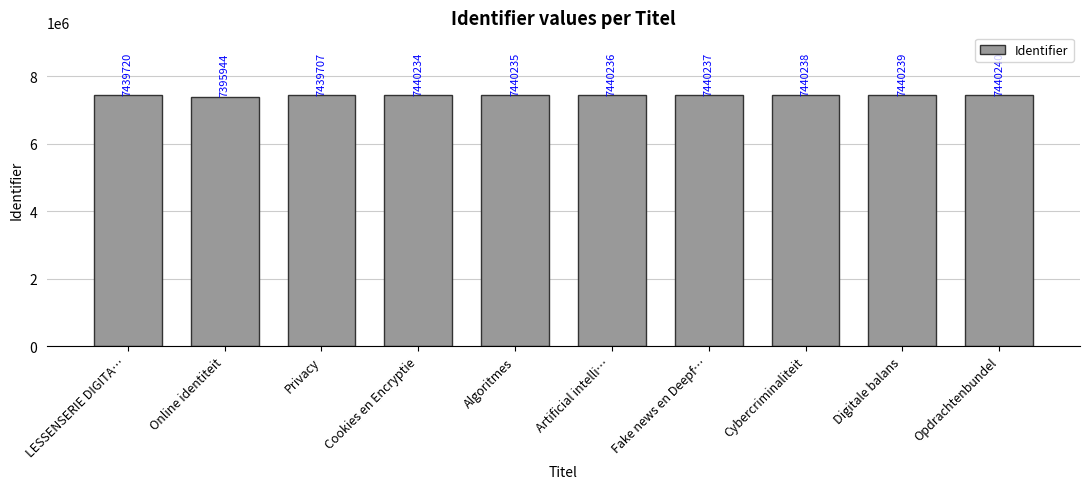

Rank the categories by value from highest to lowest.

Opdrachtenbundel, Digitale balans, Cybercriminaliteit, Fake news en Deepf…, Artificial intelli…, Algoritmes, Cookies en Encryptie, LESSENSERIE DIGITA…, Privacy, Online identiteit